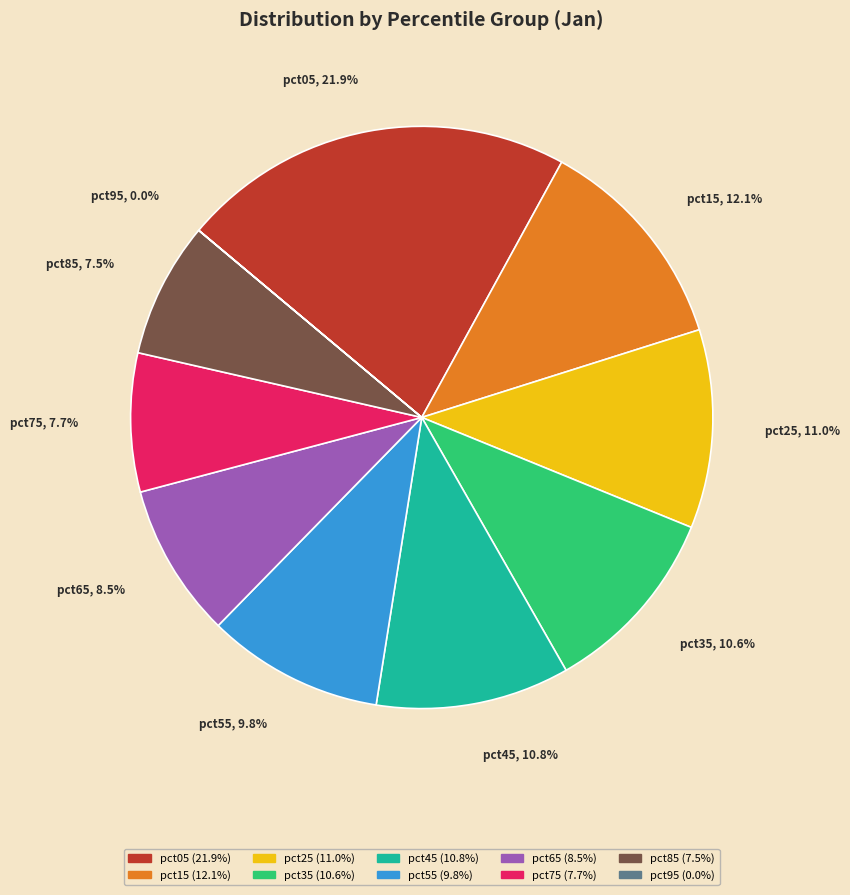

What is the largest slice in the pie chart?

pct05